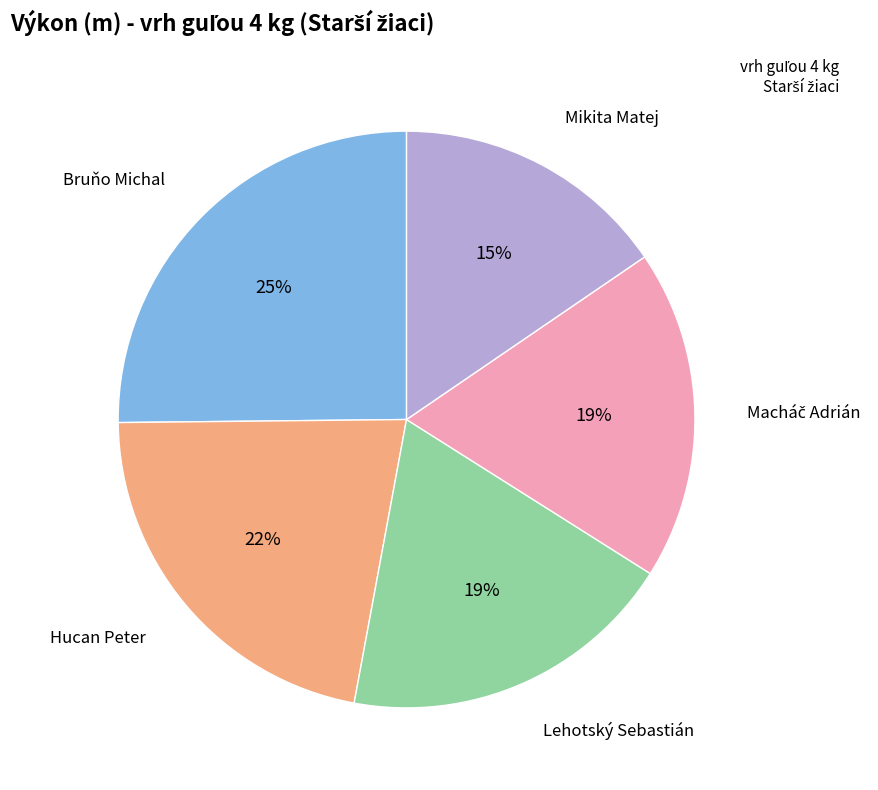

Is there a majority slice in this chart?

No